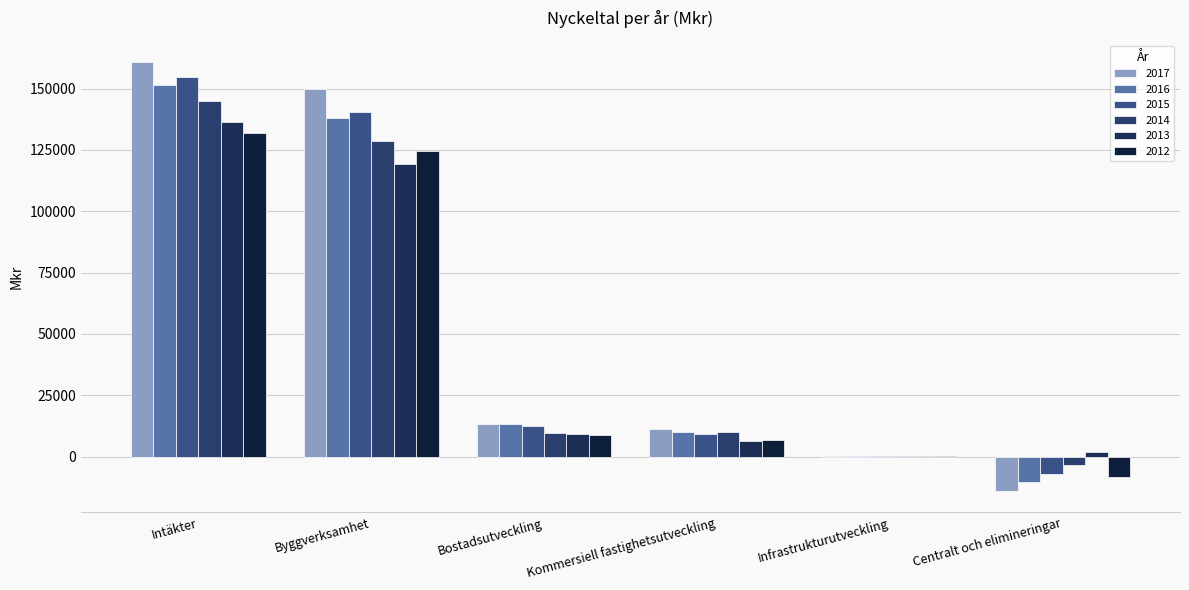

Count the number of categories in the chart.

6